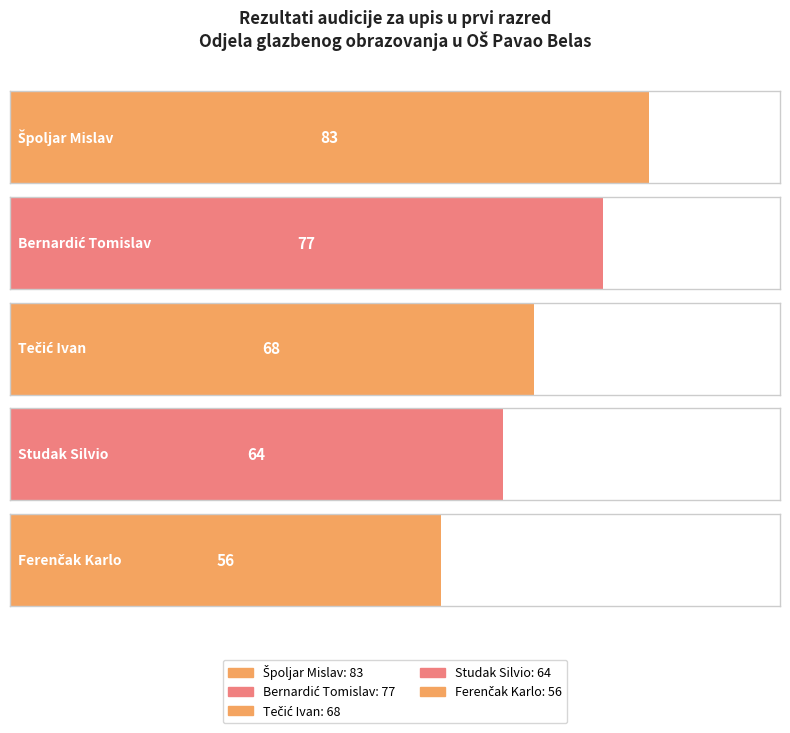

List the labels in order of value, smallest first.

Ferenčak Karlo, Studak Silvio, Tečić Ivan, Bernardić Tomislav, Špoljar Mislav